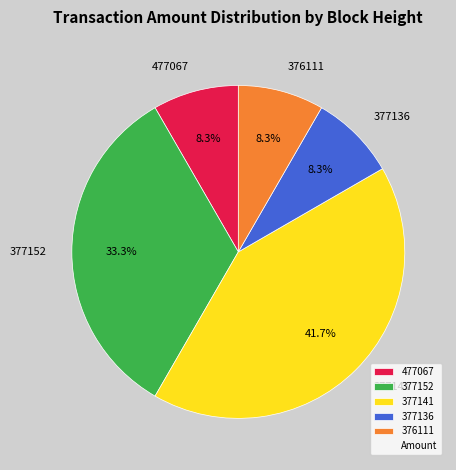

How many slices are in this pie chart?

5